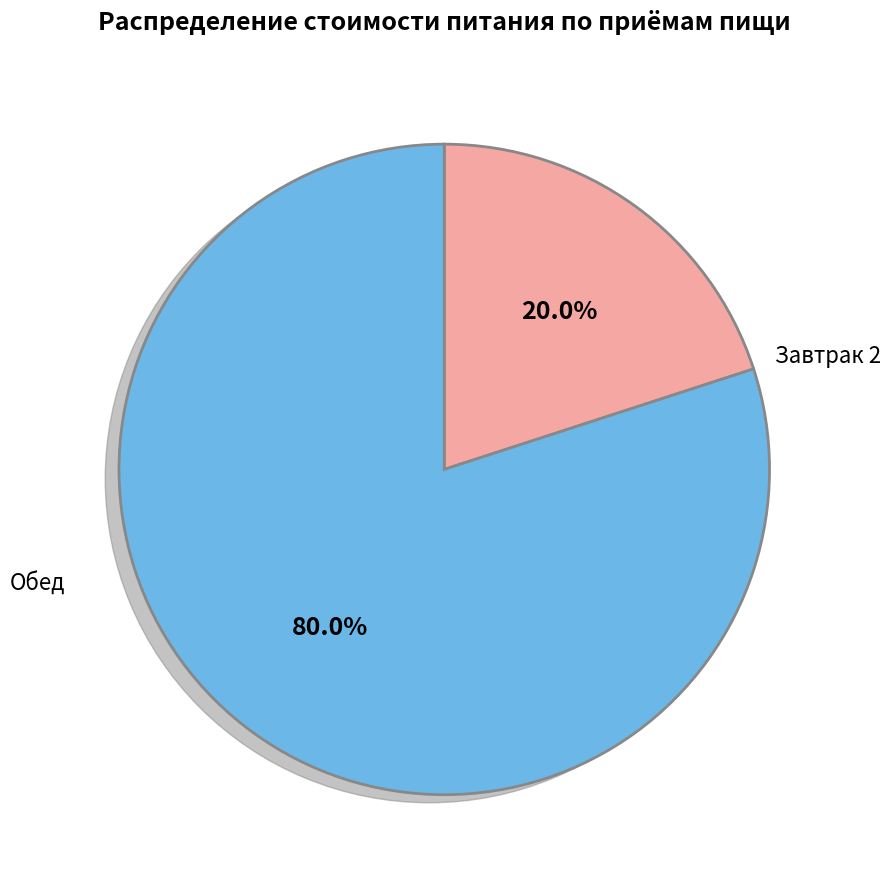

Which category has the smallest portion of the pie?

Завтрак 2